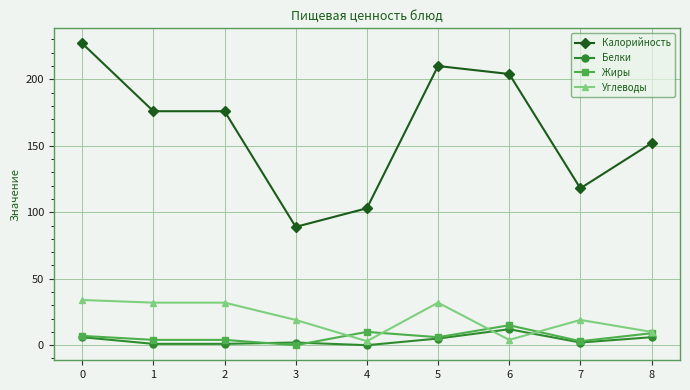

Which series has the widest spread of values?

Калорийность